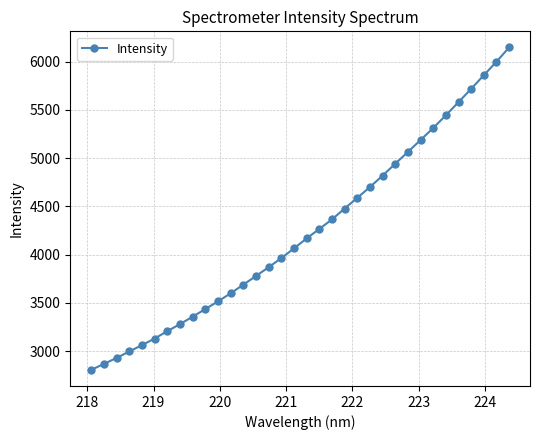

What is the difference between the maximum and minimum values?

3343.7